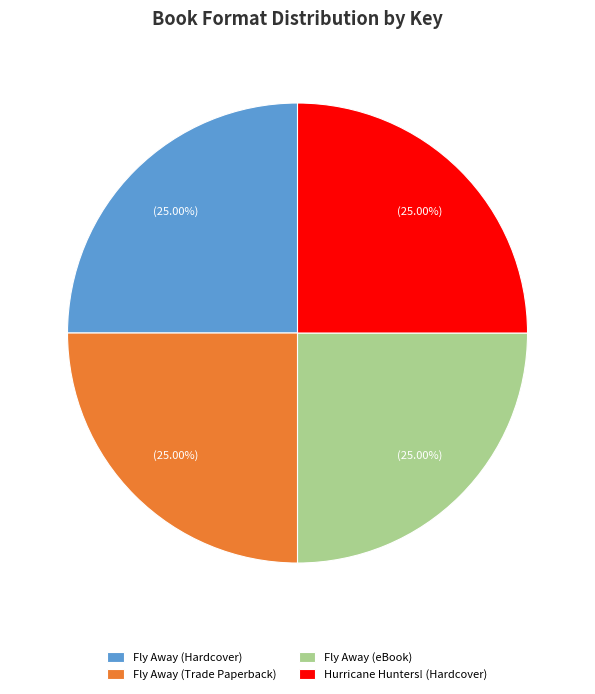

To the nearest percent, what is the difference between the largest and smallest slice percentages?

0%